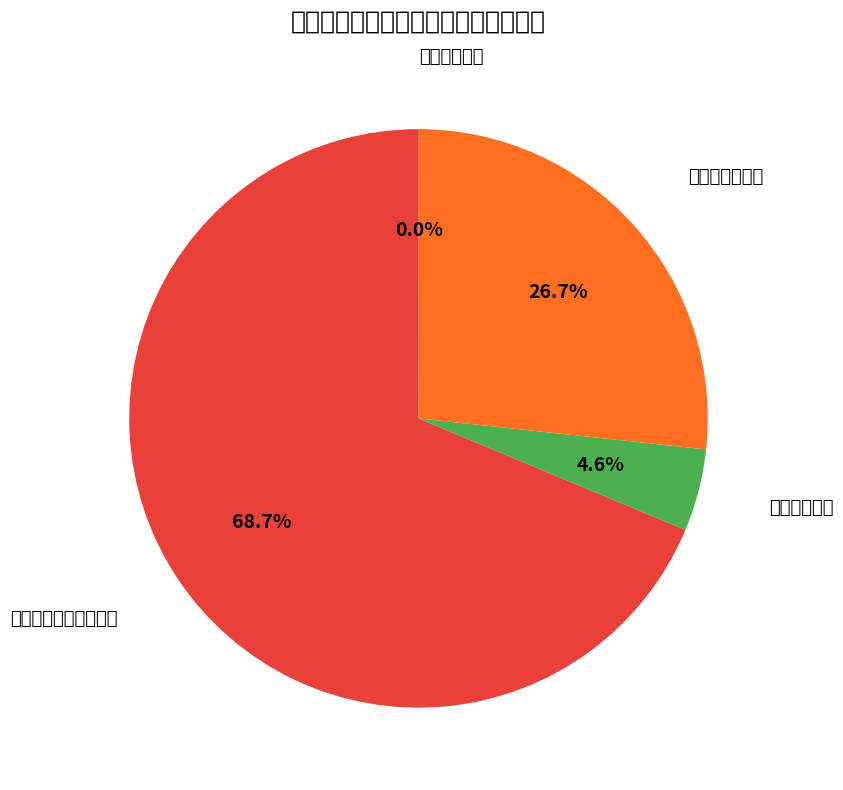

Do 专项转移支付 and 一般性转移支付 together represent more than half of the pie?

No